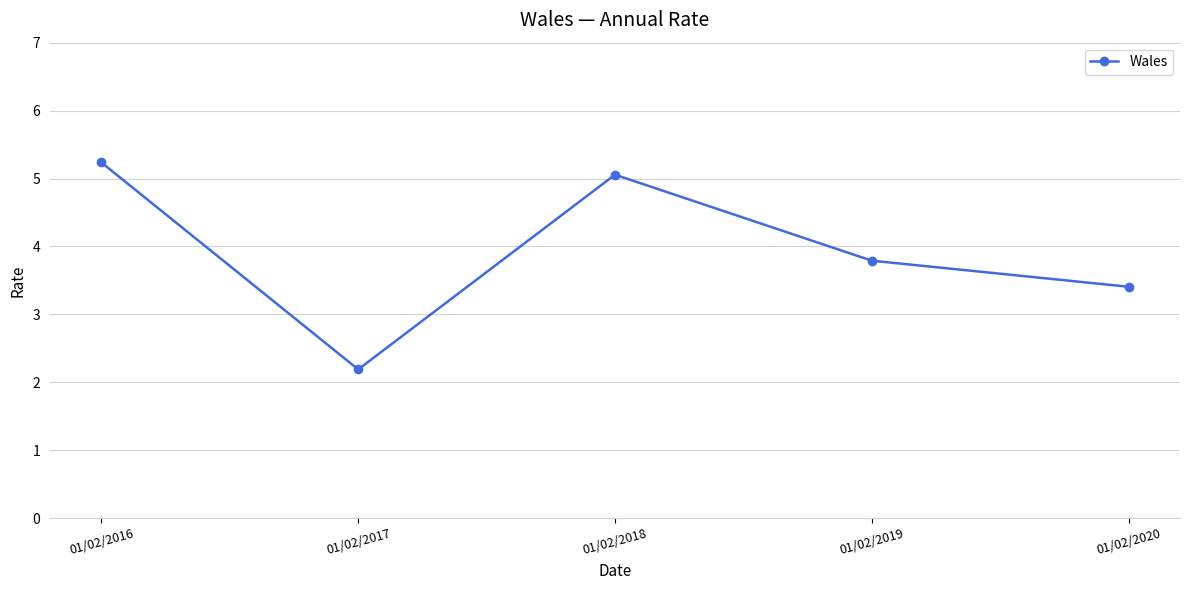

List the labels in order of value, smallest first.

01/02/2017, 01/02/2020, 01/02/2019, 01/02/2018, 01/02/2016